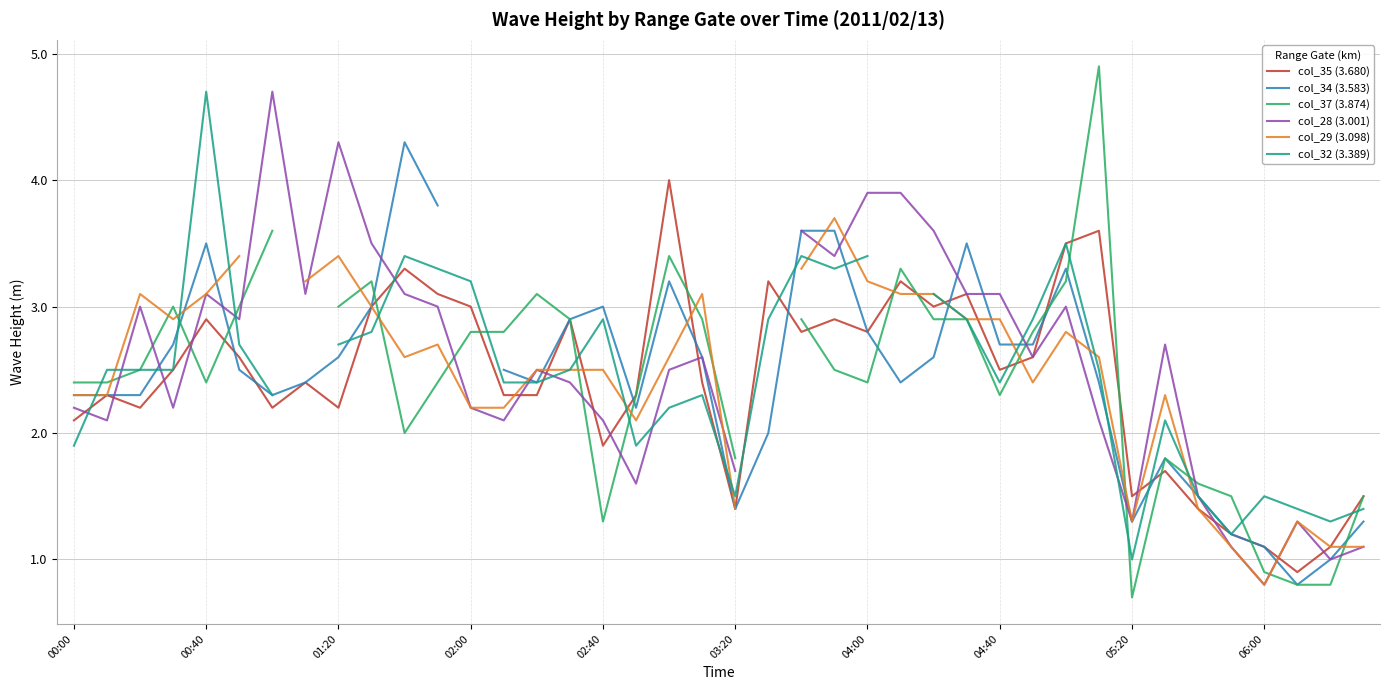

Which series has the widest spread of values?

col_37 (3.874)